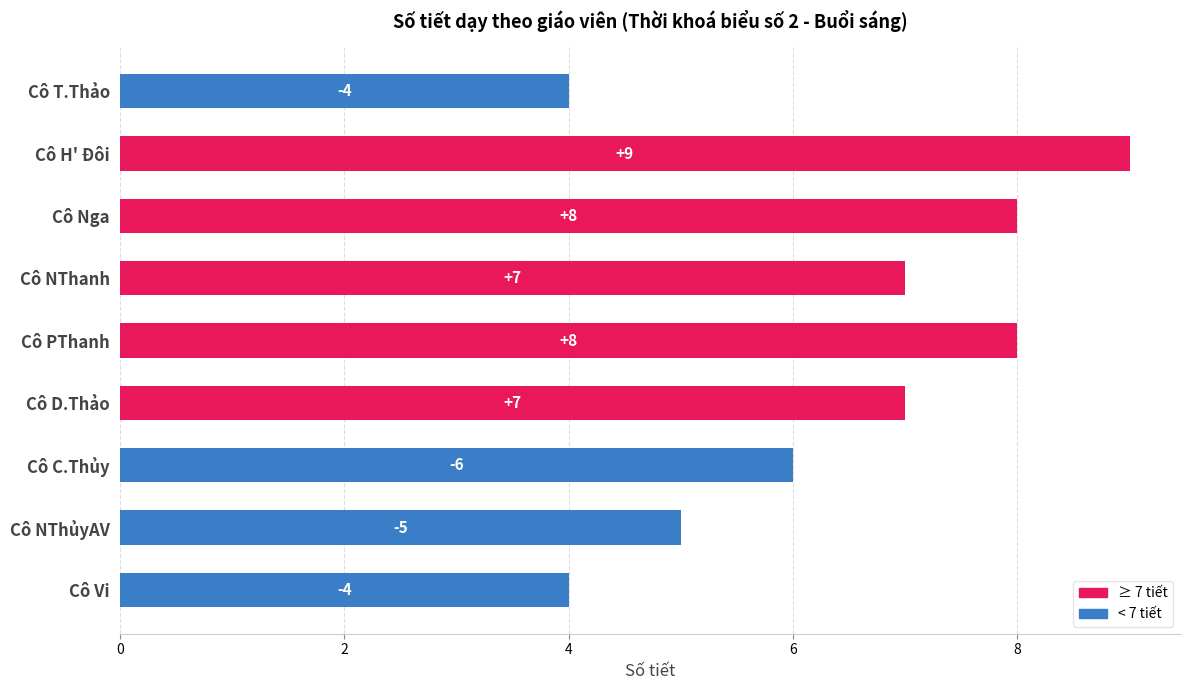

Which category has the highest value across all series?

Cô H' Đôi